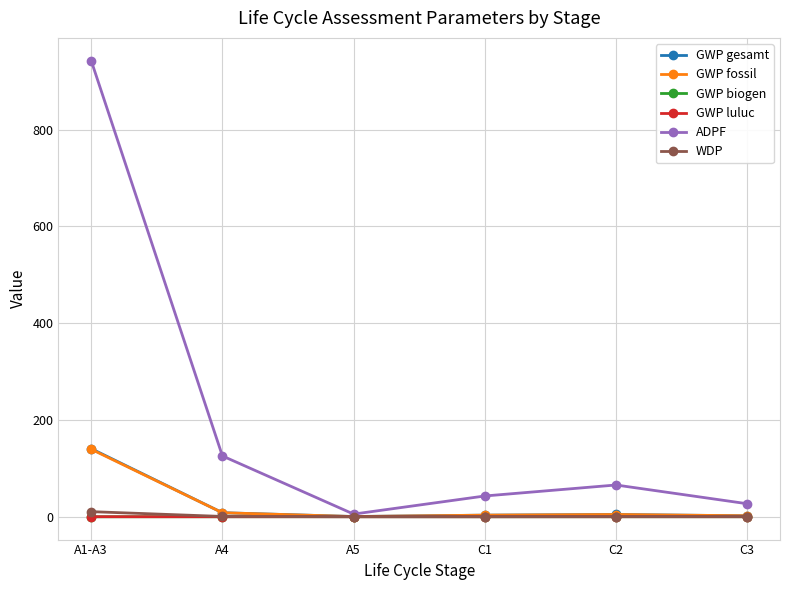

What is the label of the 3rd point from the right?

C1